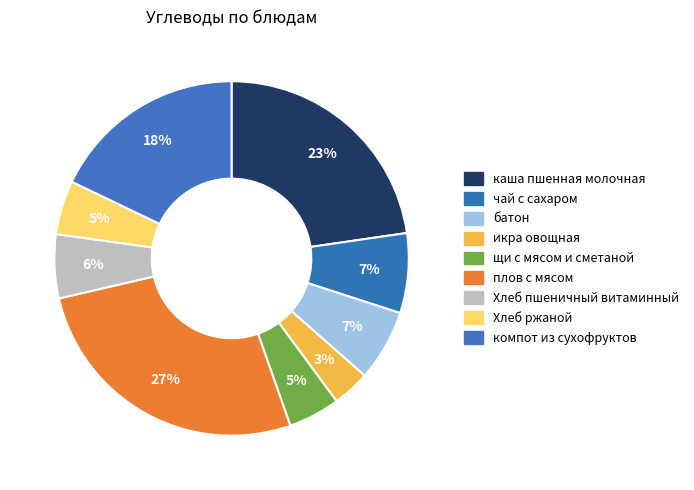

True or false: плов с мясом accounts for 39% of the total.

False